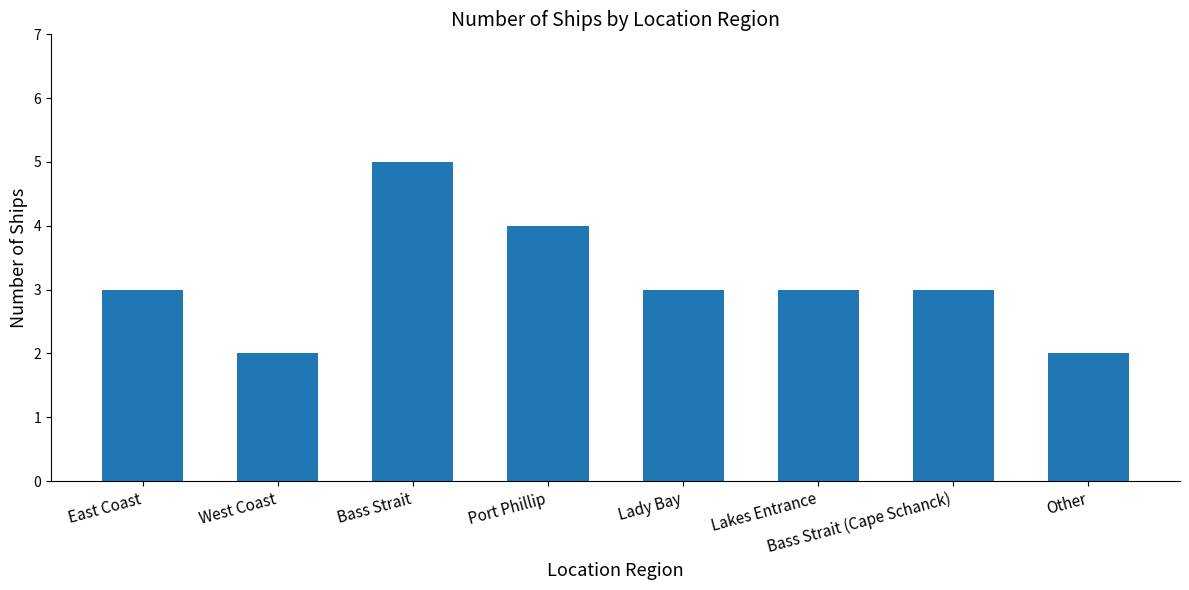

True or false: the data shows 3 at Lakes Entrance.

True